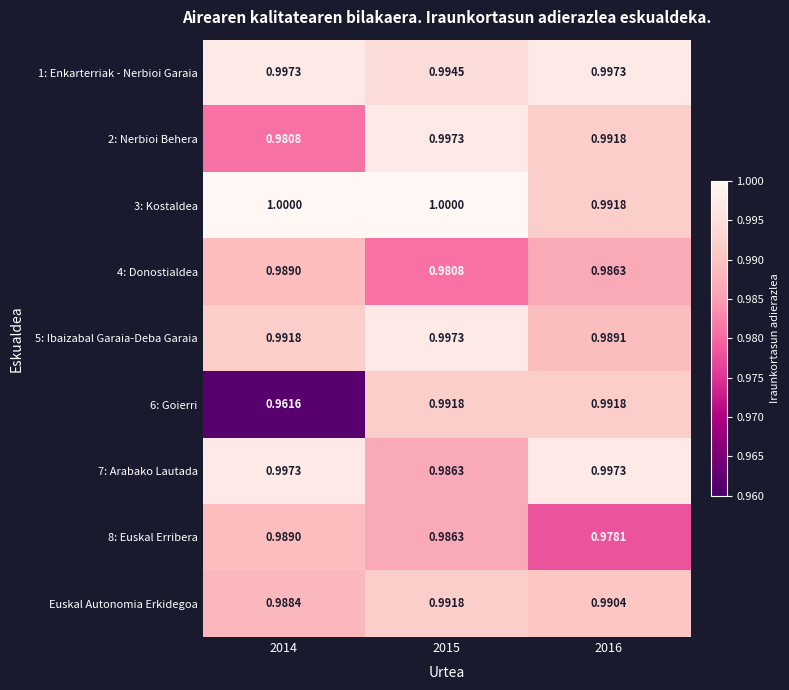

Which series has the largest range (max minus min)?

6: Goierri